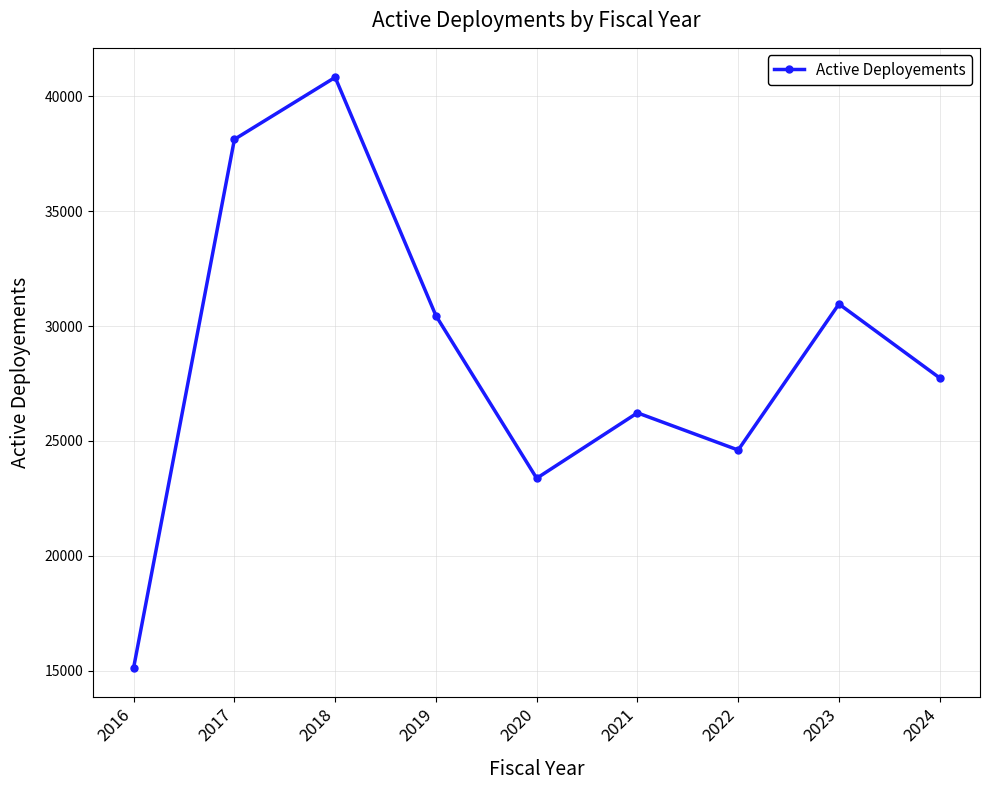

Rank the categories by value from highest to lowest.

2018, 2017, 2023, 2019, 2024, 2021, 2022, 2020, 2016